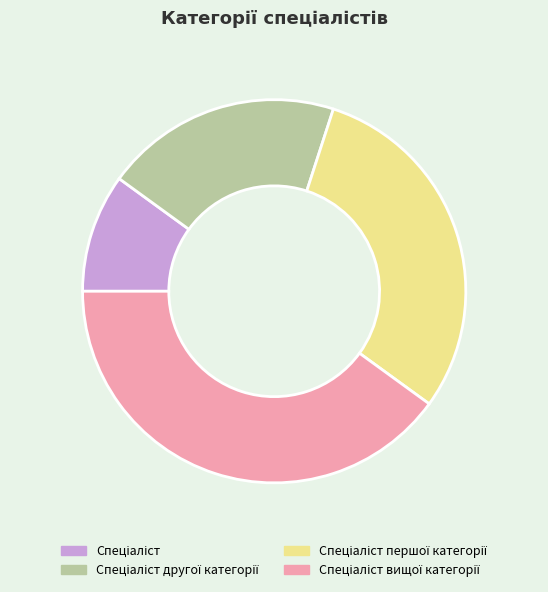

Is there any slice that represents more than half of the pie?

No